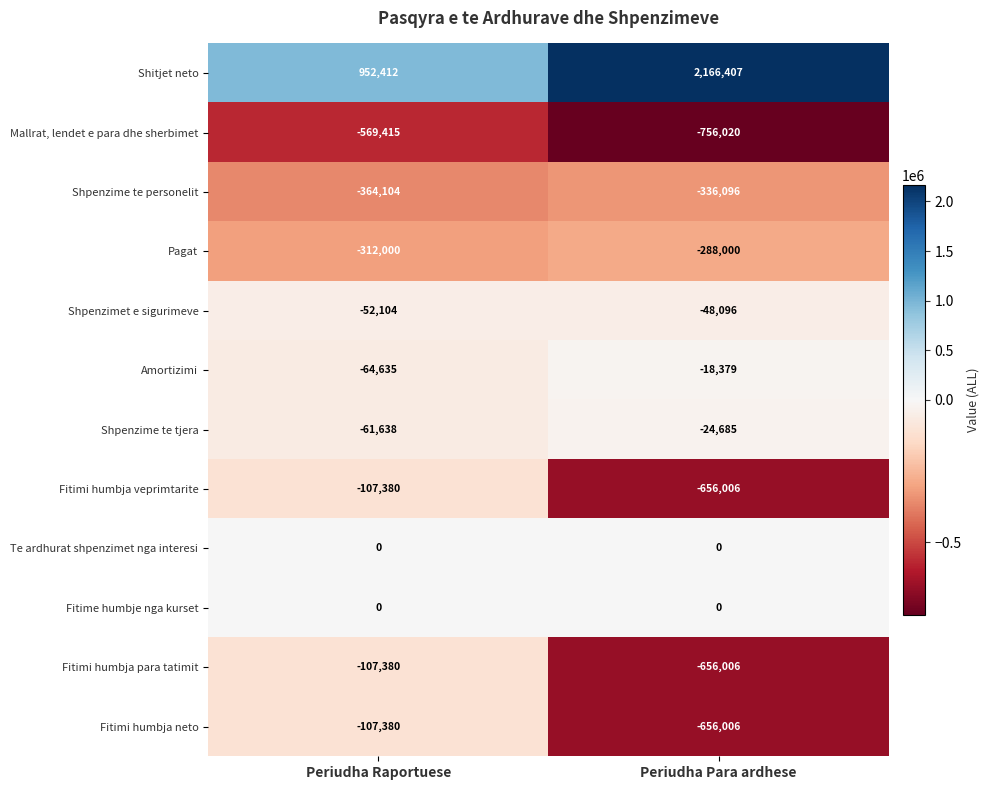

Reading left to right, extract all data points from this chart.

Shitjet neto: Periudha Raportuese=952412	Periudha Para ardhese=2166407
Mallrat, lendet e para dhe sherbimet: Periudha Raportuese=-569415	Periudha Para ardhese=-756020
Shpenzime te personelit: Periudha Raportuese=-364104	Periudha Para ardhese=-336096
Pagat: Periudha Raportuese=-312000	Periudha Para ardhese=-288000
Shpenzimet e sigurimeve: Periudha Raportuese=-52104	Periudha Para ardhese=-48096
Amortizimi: Periudha Raportuese=-64635	Periudha Para ardhese=-18379
Shpenzime te tjera: Periudha Raportuese=-61638	Periudha Para ardhese=-24685
Fitimi humbja veprimtarite: Periudha Raportuese=-107380	Periudha Para ardhese=-656006
Te ardhurat shpenzimet nga interesi: Periudha Raportuese=0	Periudha Para ardhese=0
Fitime humbje nga kurset: Periudha Raportuese=0	Periudha Para ardhese=0
Fitimi humbja para tatimit: Periudha Raportuese=-107380	Periudha Para ardhese=-656006
Fitimi humbja neto: Periudha Raportuese=-107380	Periudha Para ardhese=-656006